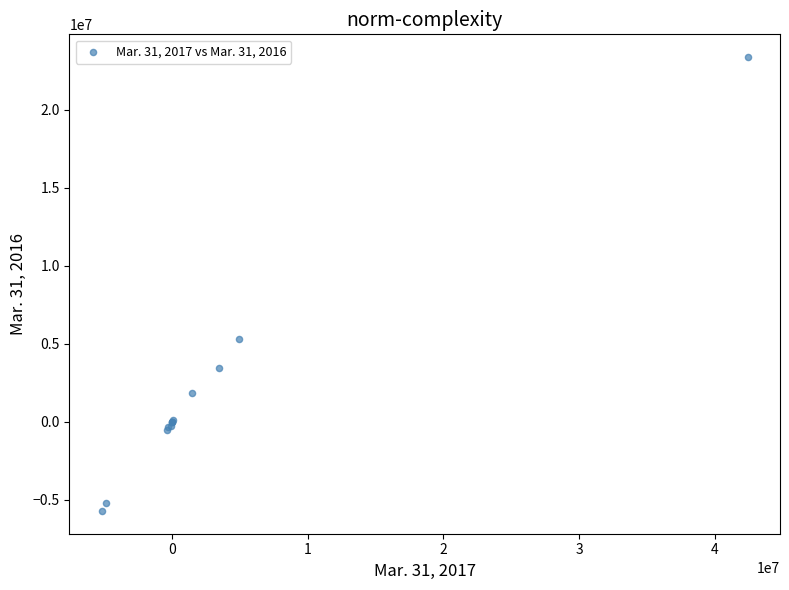

What Y value in the scatter plot is closest to 8835842?

5303696.0